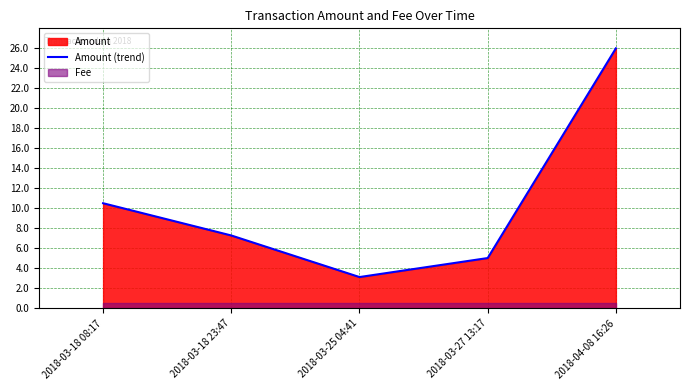

Reading left to right, transcribe all the data shown in this chart.

2018-03-18 08:17=10.5	2018-03-18 23:47=7.3	2018-03-25 04:41=3.1	2018-03-27 13:17=5.0	2018-04-08 16:26=26.0